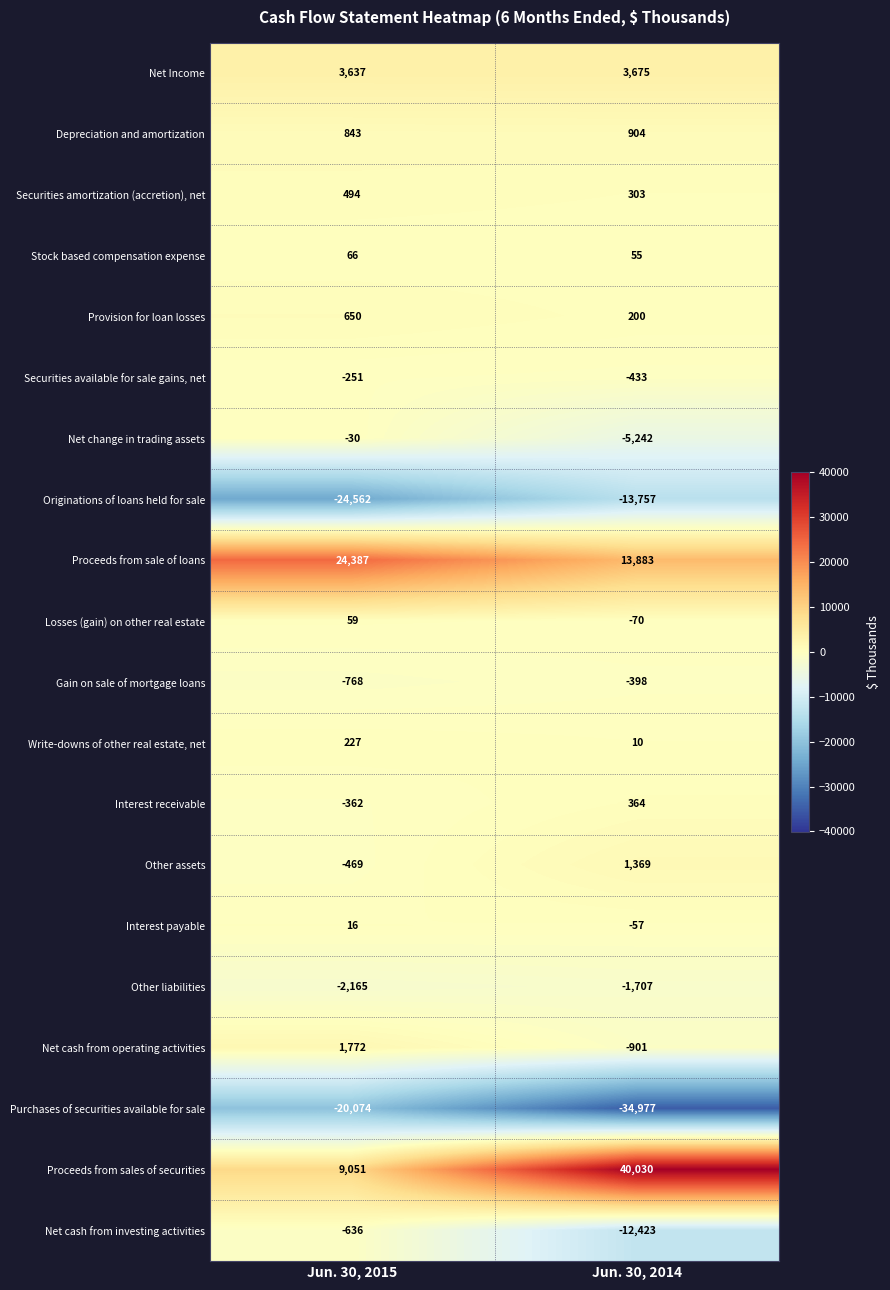

The Losses (gain) on other real estate series shows -70 at Jun. 30, 2014. True or false?

True